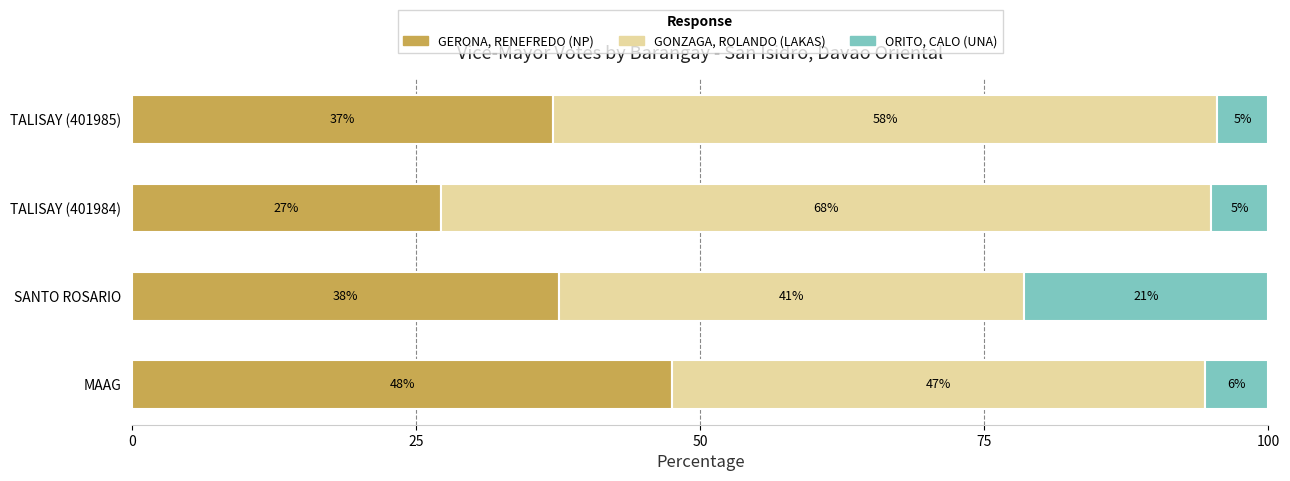

What is the lowest value of the GERONA, RENEFREDO (NP) series?

27.1